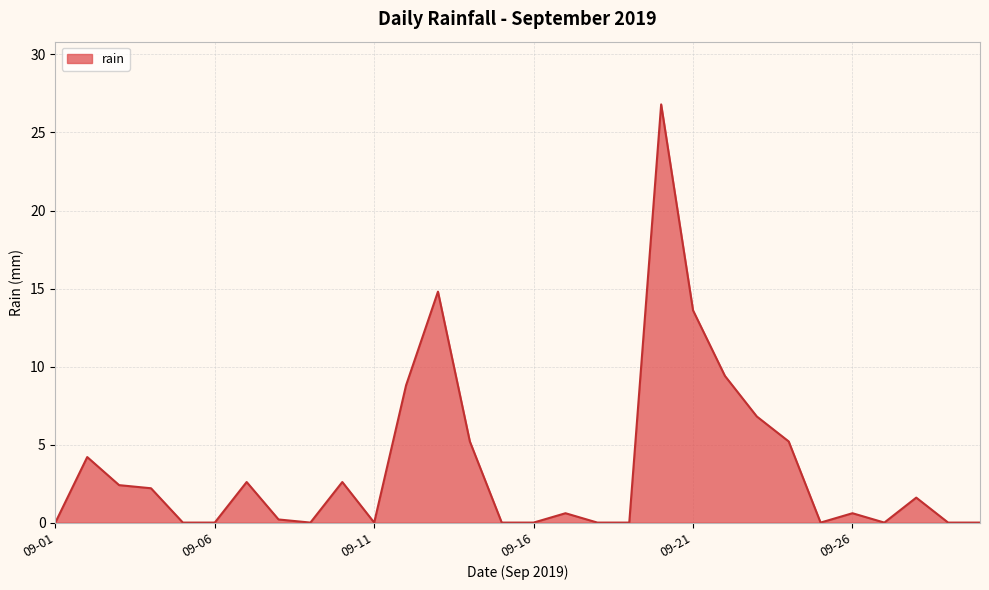

What is the greatest value displayed?

26.8